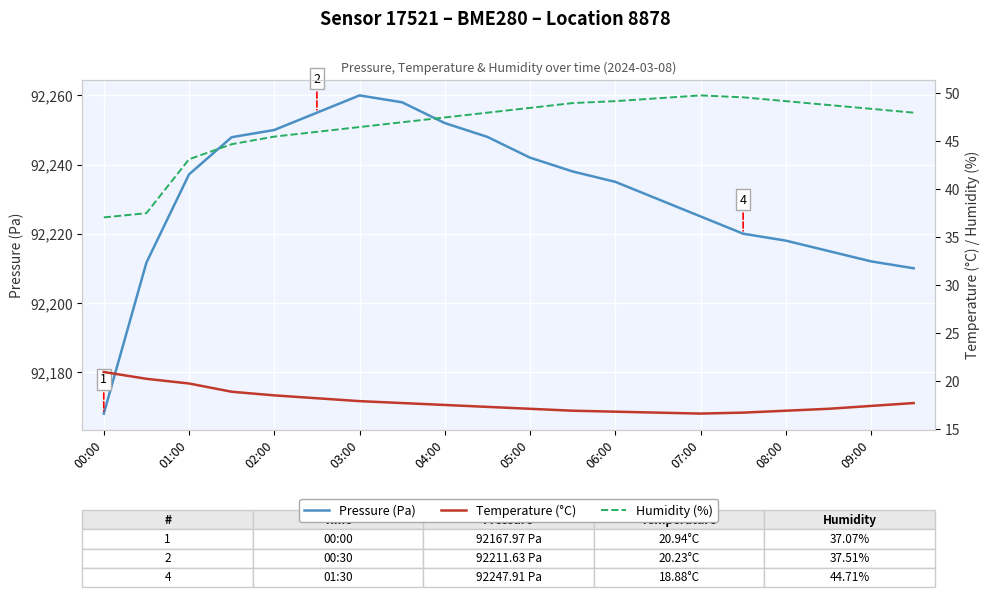

True or false: Pressure (Pa) has a value of 92242.0 at 05:00.

True